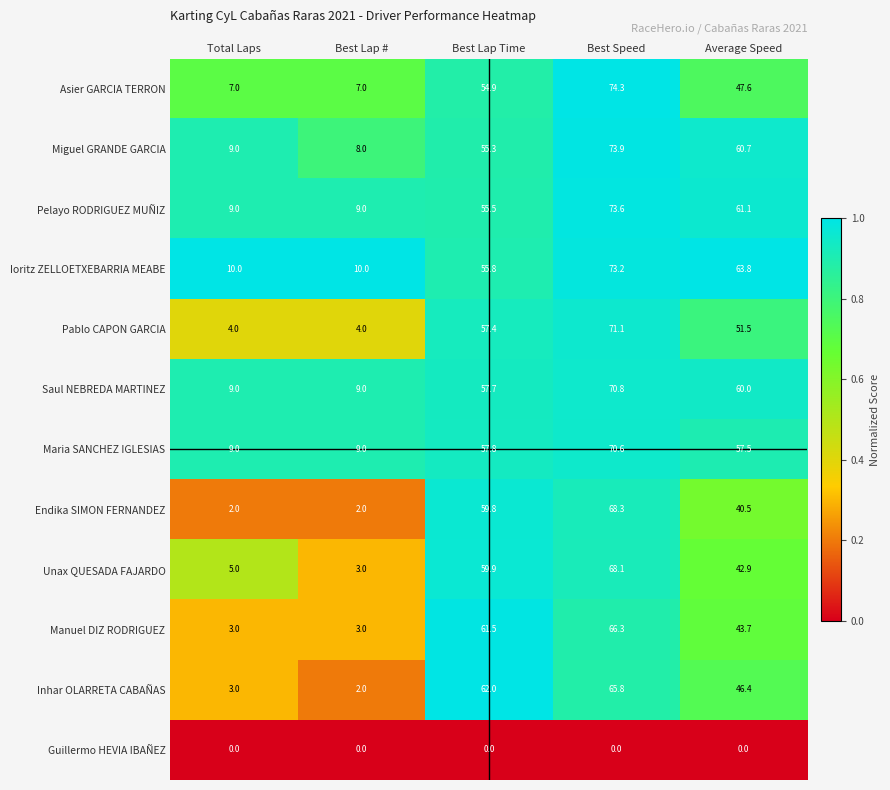

Is it true that Pelayo RODRIGUEZ MUÑIZ equals 9.0 at Best Lap #?

True